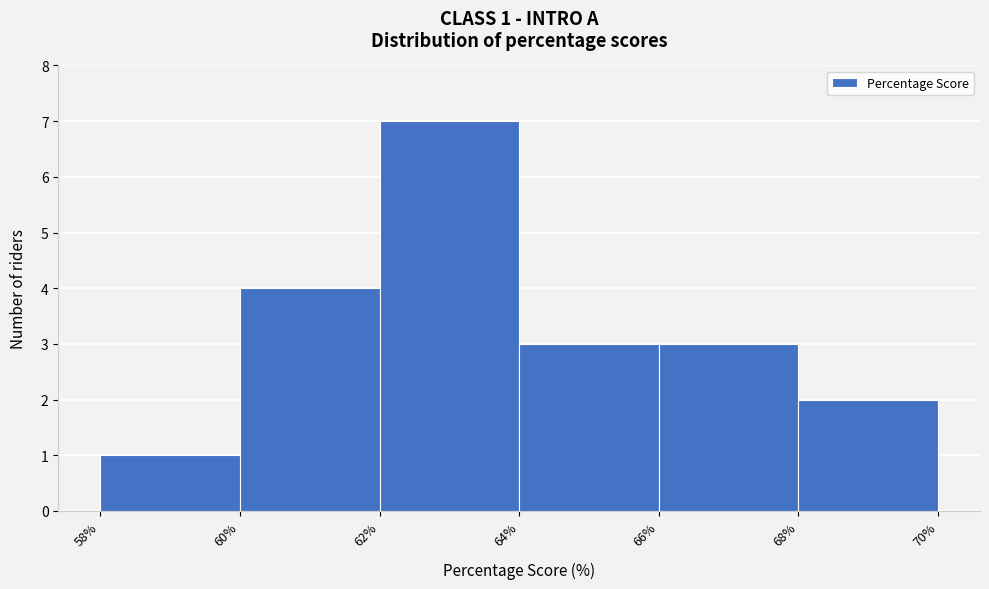

Which range on the x-axis has the tallest bar?

62% to 64%